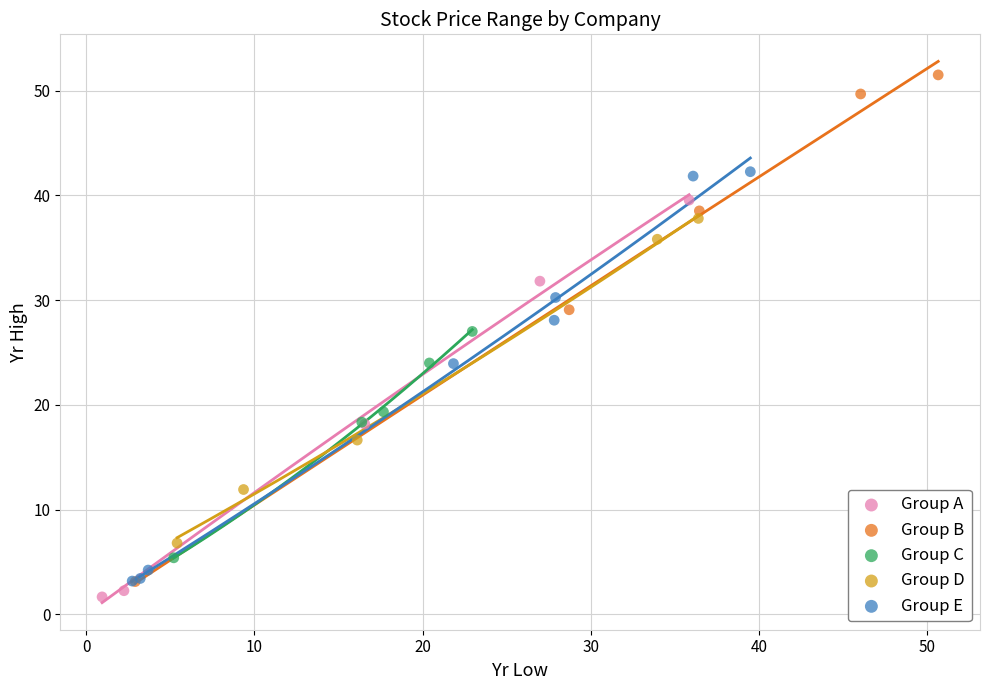

Which series has the widest spread of Y values?

Group B